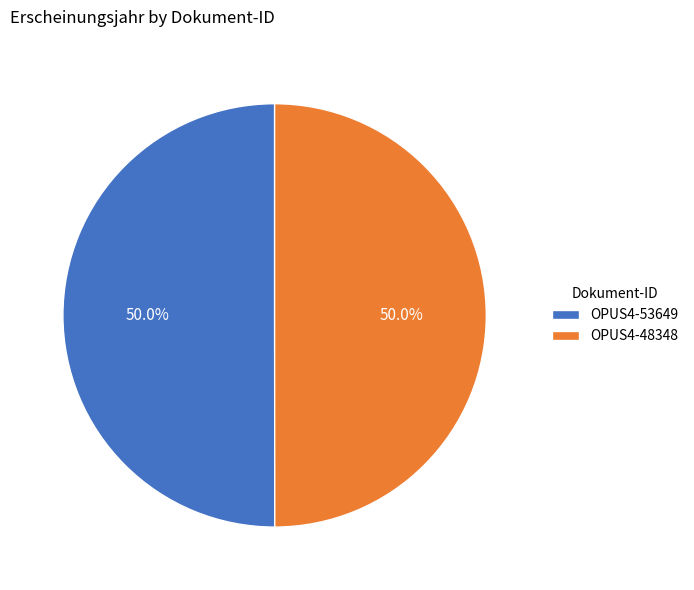

What is the ratio of the value at OPUS4-53649 to the value at OPUS4-48348?

1.0